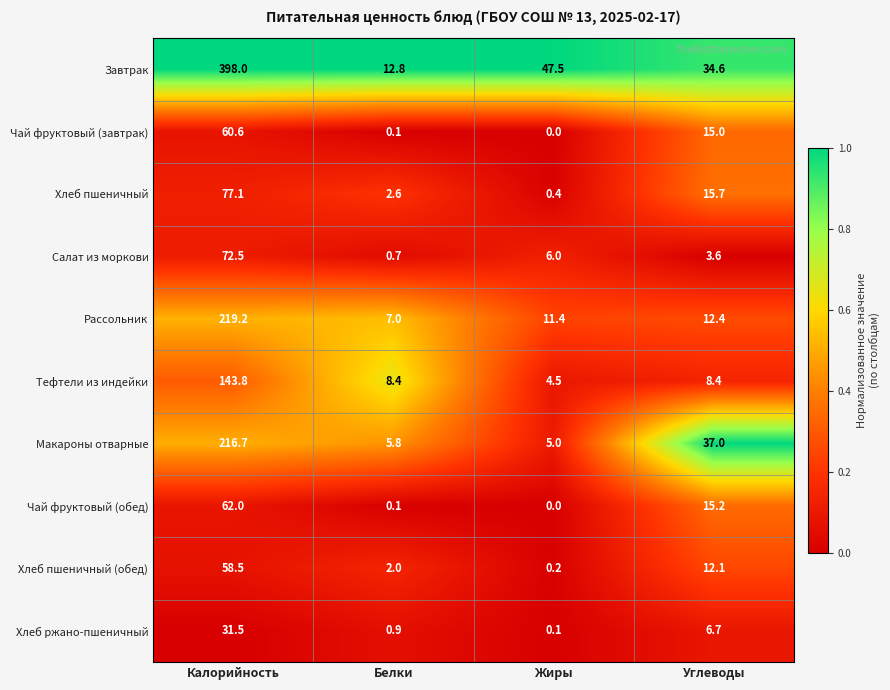

Is it true that Тефтели из индейки equals 8.4 at Углеводы?

True